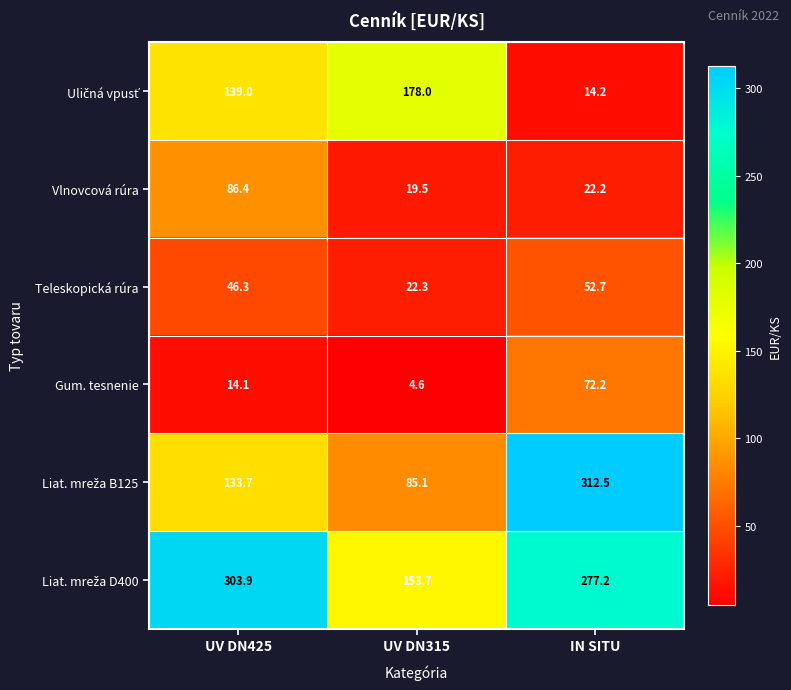

At which label does Gum. tesnenie first exceed 14?

UV DN425